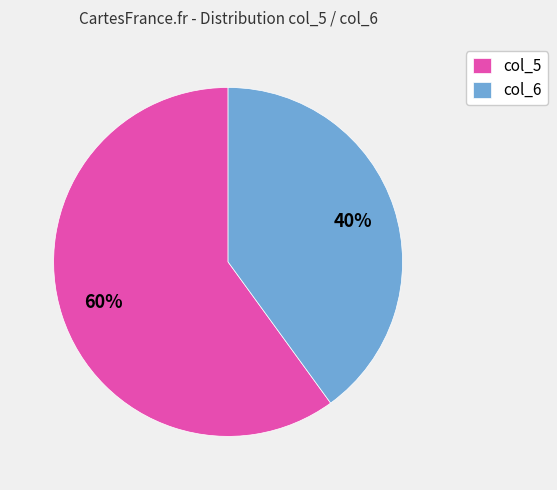

The col_5 slice represents 60% of the pie. True or false?

True